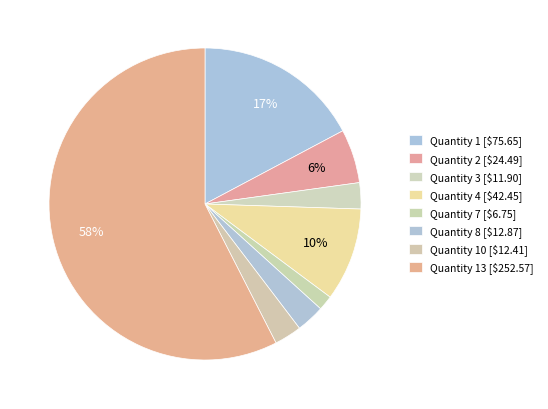

To the nearest percent, what is the average slice percentage?

13%